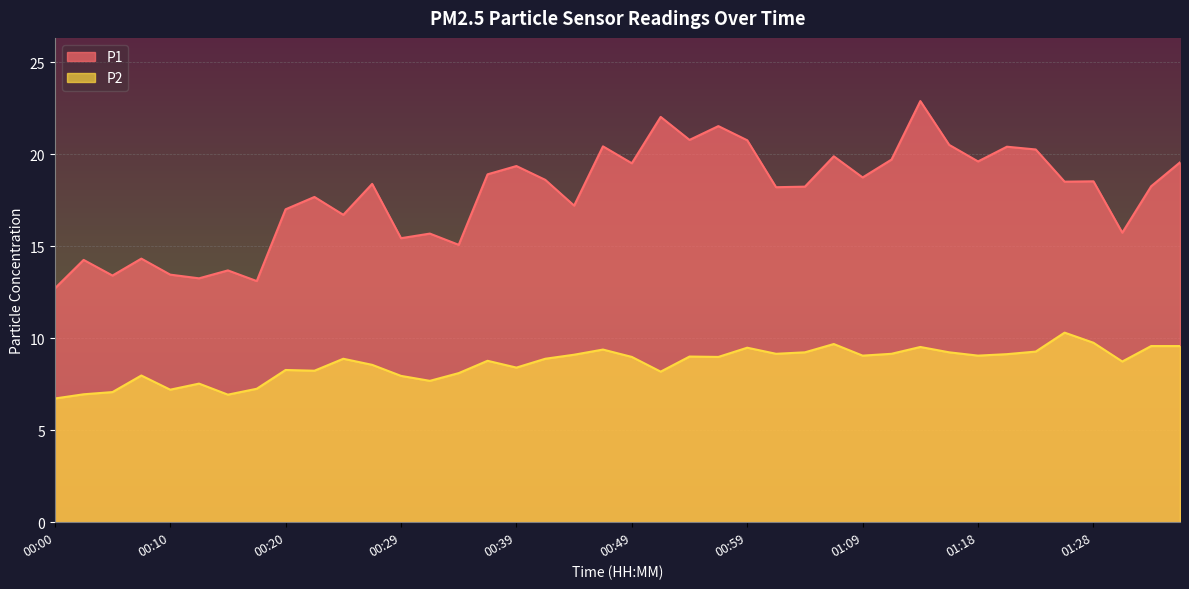

Which category has the lowest value in the P1 series?

00:00